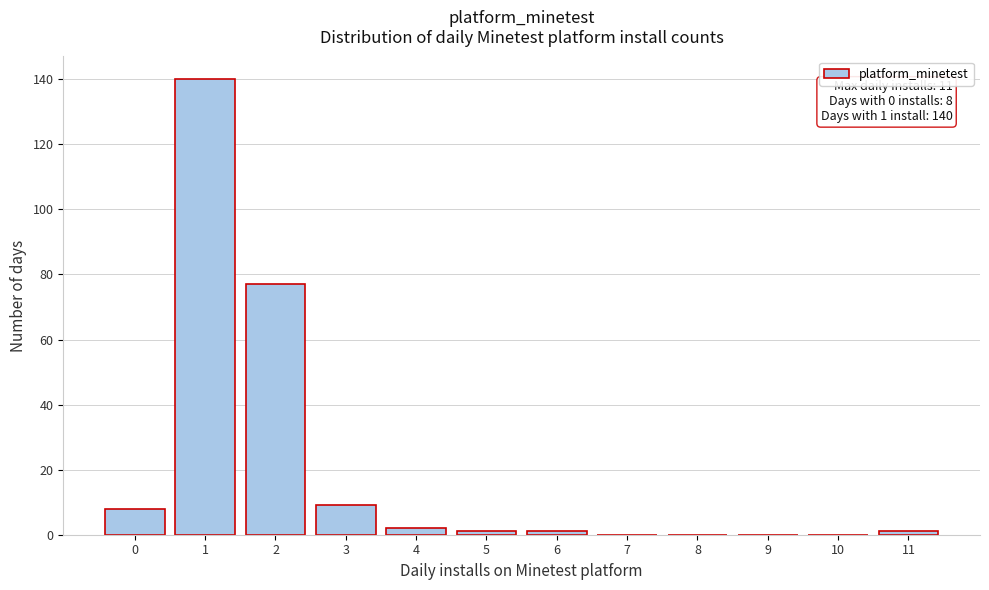

Which range on the x-axis has the tallest bar?

0.5 to 1.5